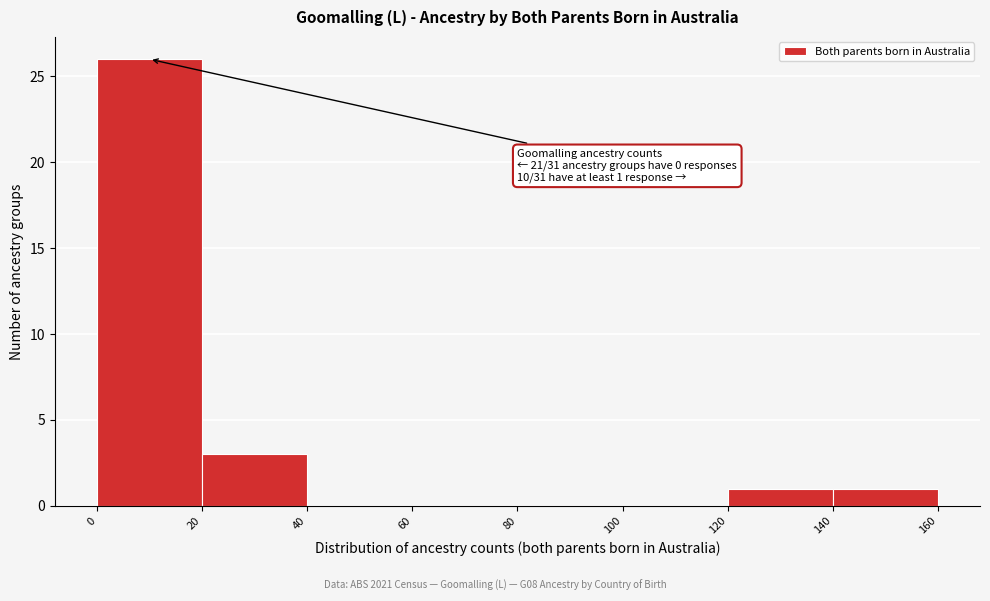

Which range on the x-axis has the tallest bar?

0 to 20